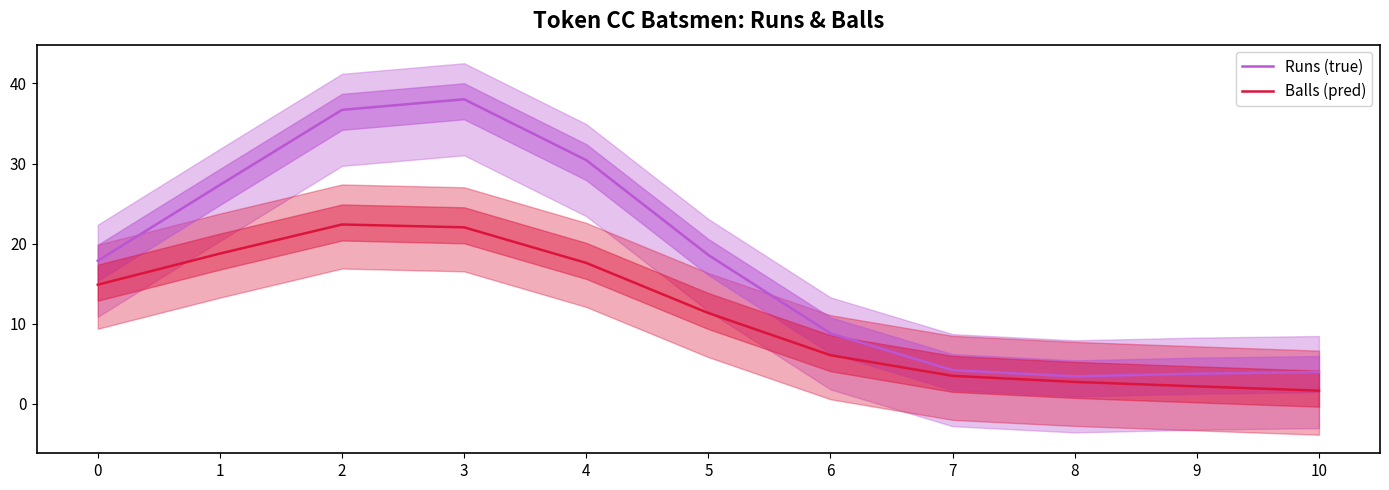

Reading right to left, list all the values displayed in this chart.

Runs (true): 10=4.0	9=3.8	8=3.4	7=4.2	6=8.8	5=18.6	4=30.4	3=38.0	2=36.7	1=27.3	0=17.9
Balls (pred): 10=1.6	9=2.2	8=2.7	7=3.5	6=6.1	5=11.3	4=17.6	3=22.0	2=22.4	1=18.8	0=14.9